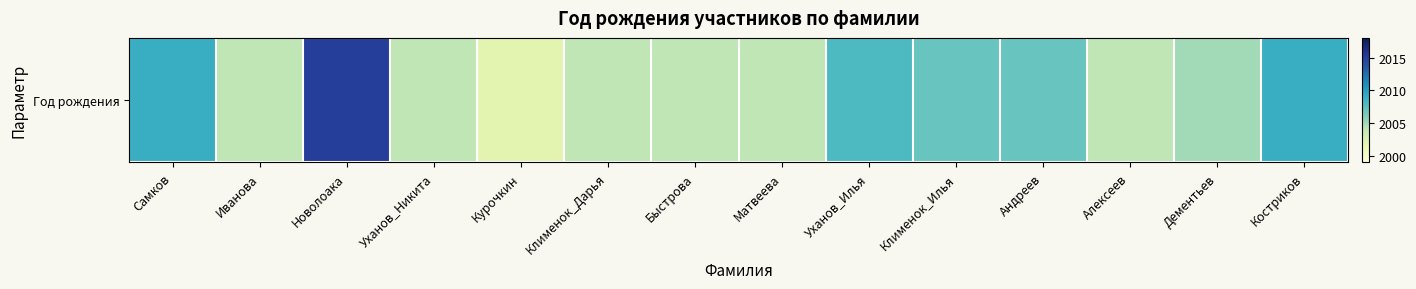

The value at Алексеев is 2004. True or false?

True